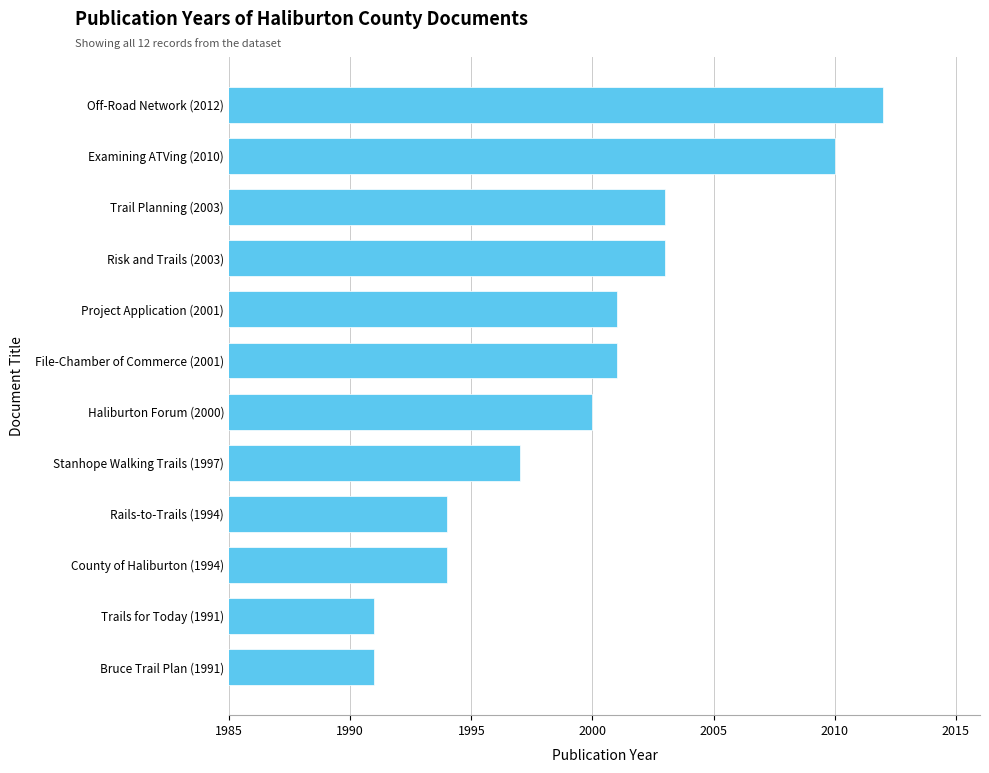

Which label corresponds to the largest value in the chart?

Off-Road Network (2012)